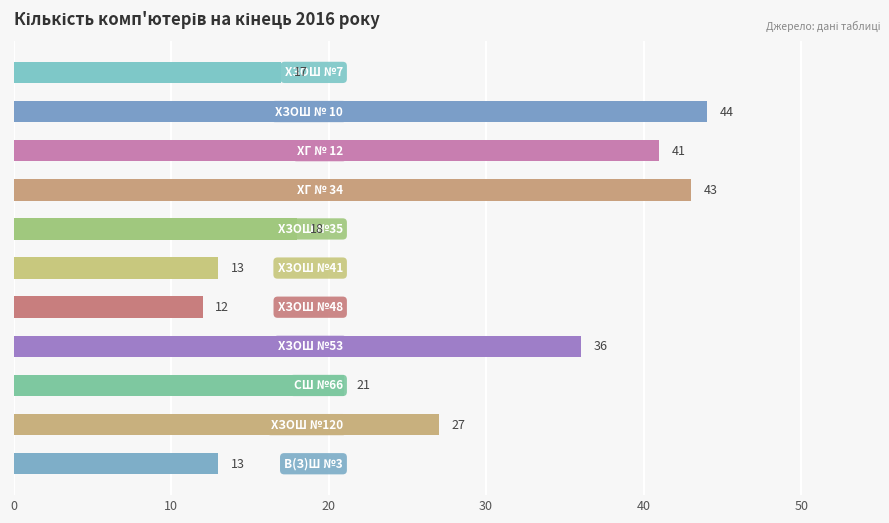

What is the greatest value displayed?

44